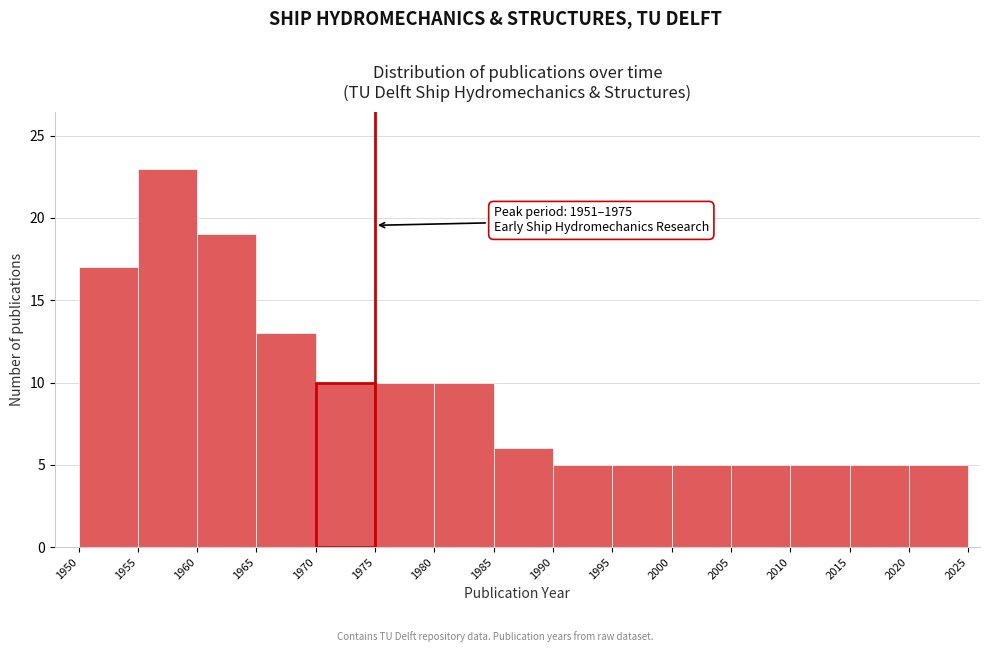

Over which range of the x-axis is the bar tallest?

1955 to 1960